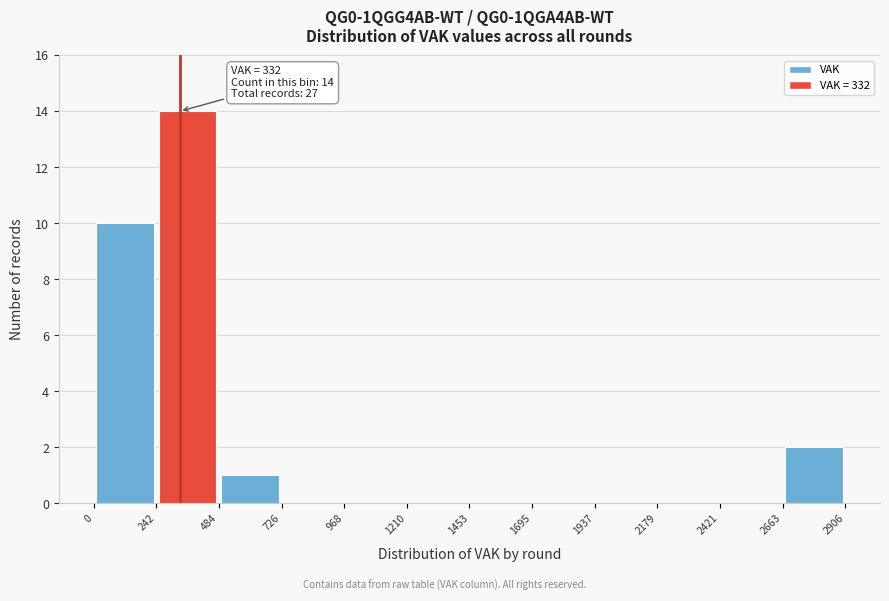

Over which range of the x-axis is the bar tallest?

242 to 484